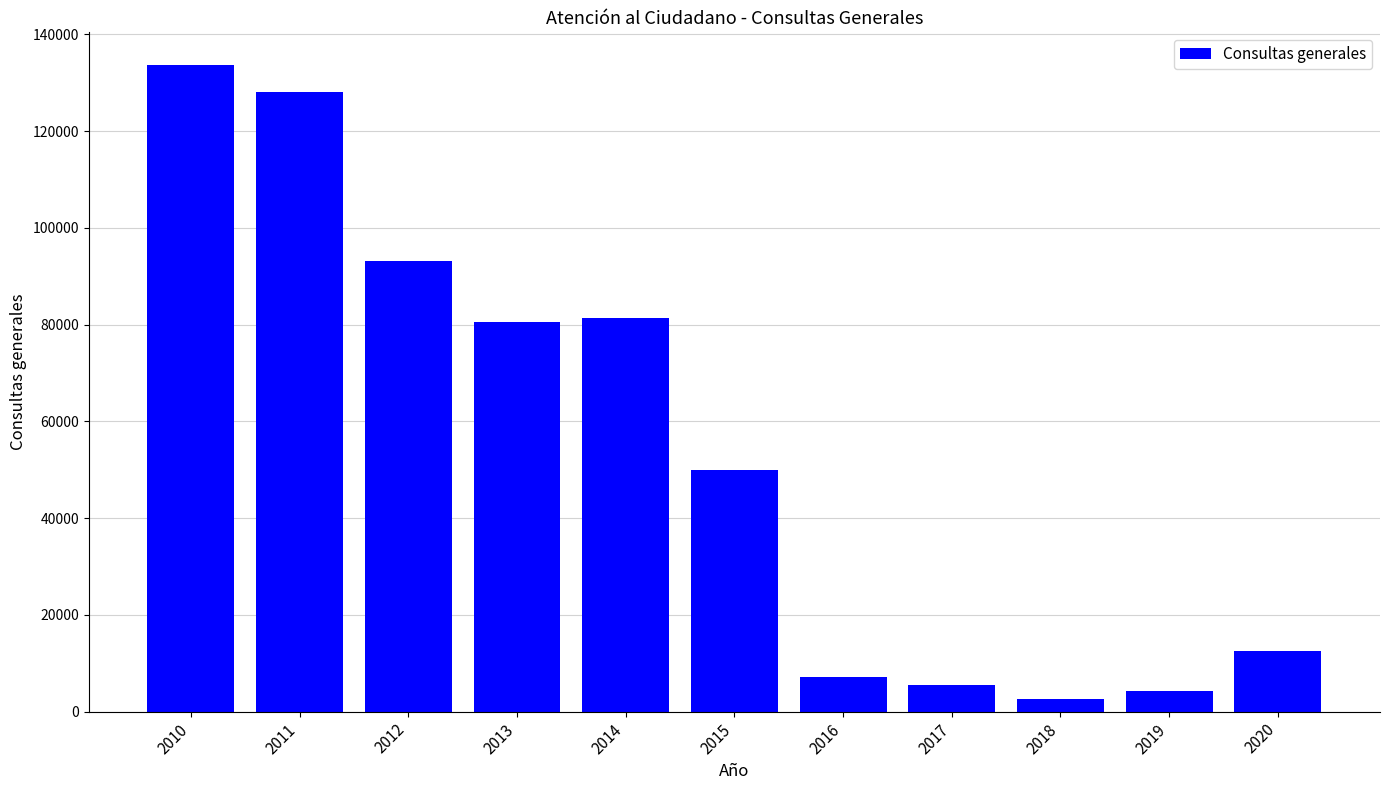

Reading left to right, transcribe all the data shown in this chart.

133708	128083	93232	80601	81436	49979	7085	5409	2674	4258	12579